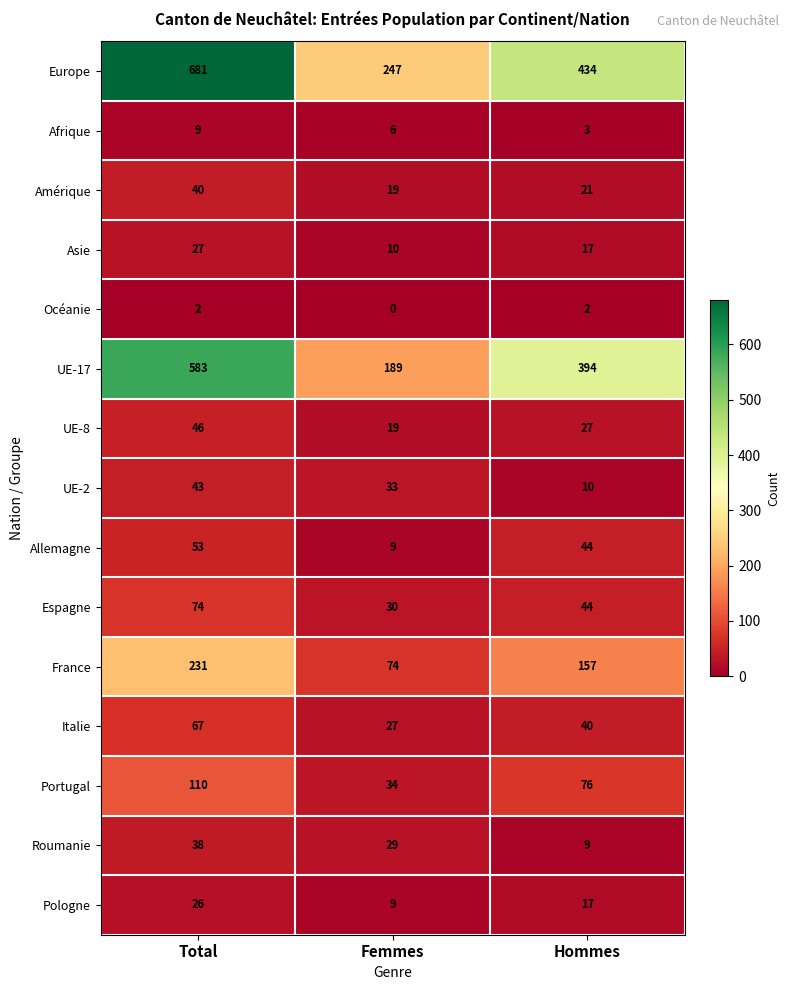

Which series has the largest total across all categories?

Europe